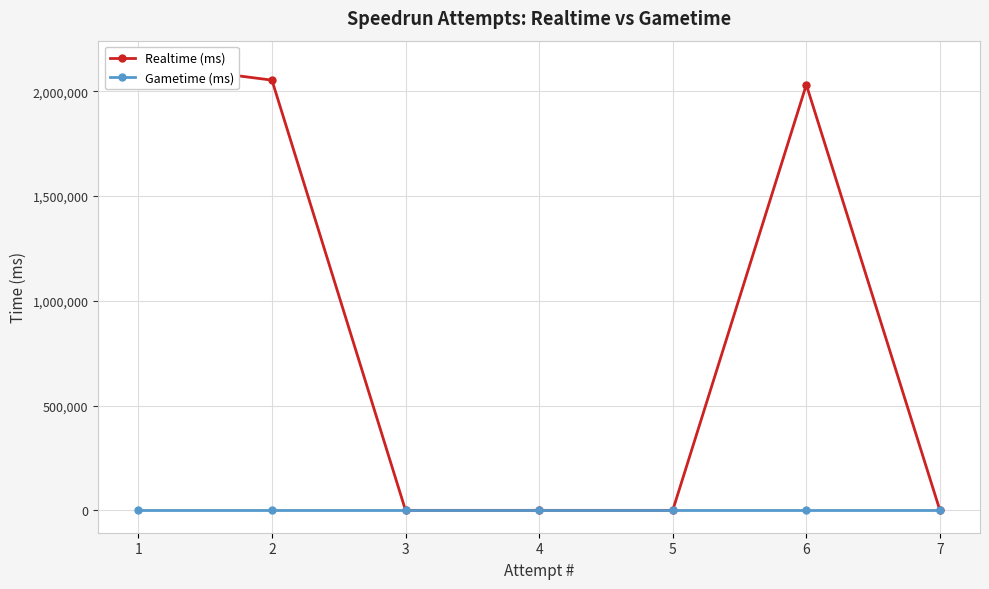

Rank the series by their average value, from lowest to highest.

Gametime (ms), Realtime (ms)